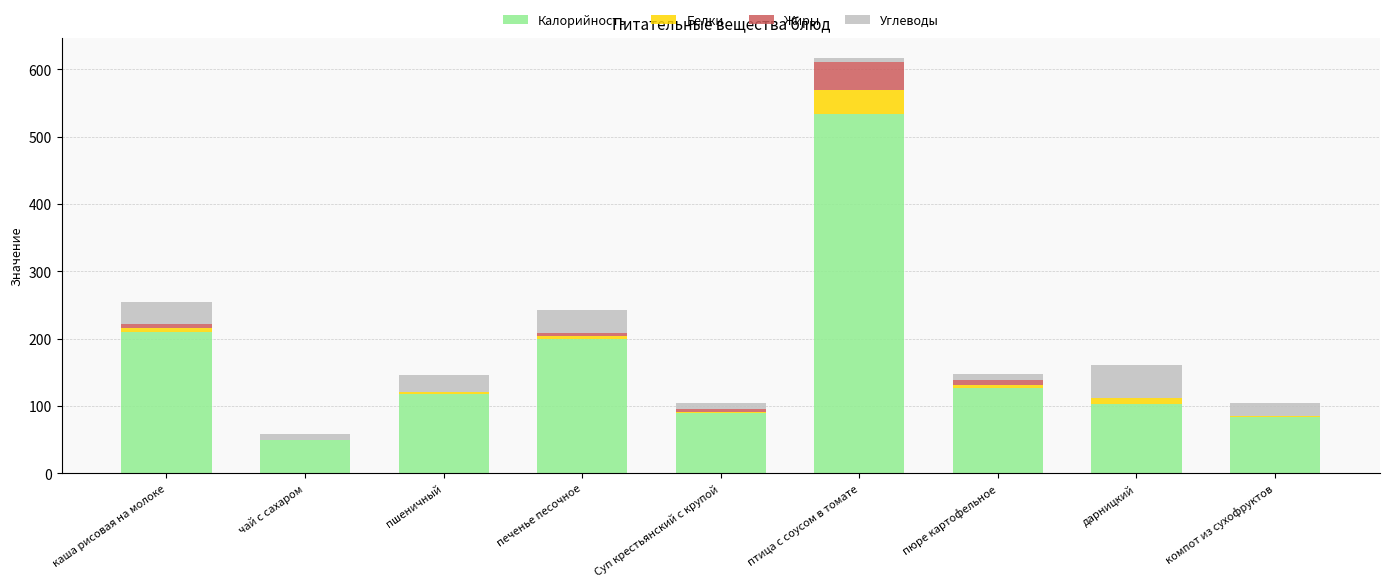

What is the maximum value for Калорийность?

534